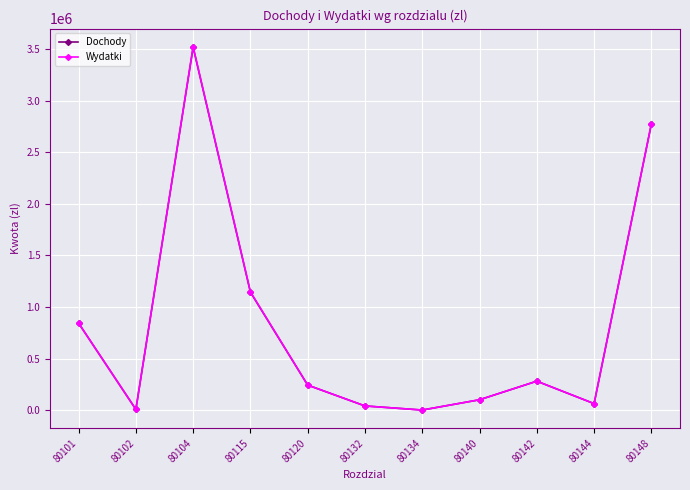

At which category is the sum across all series the highest?

80104